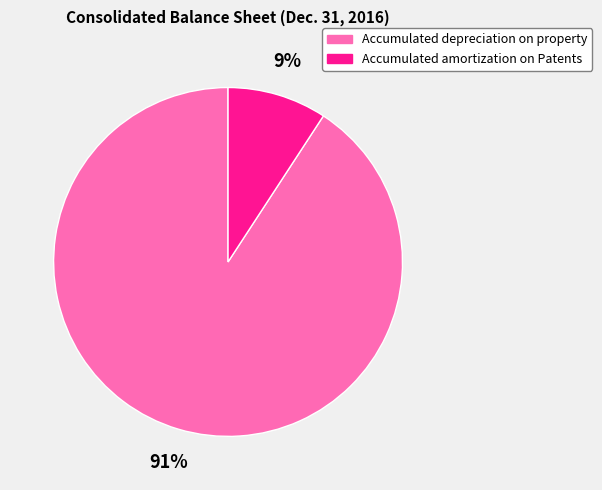

Approximately how many times larger is the value at Accumulated amortization on Patents compared to Accumulated depreciation on property?

0.1